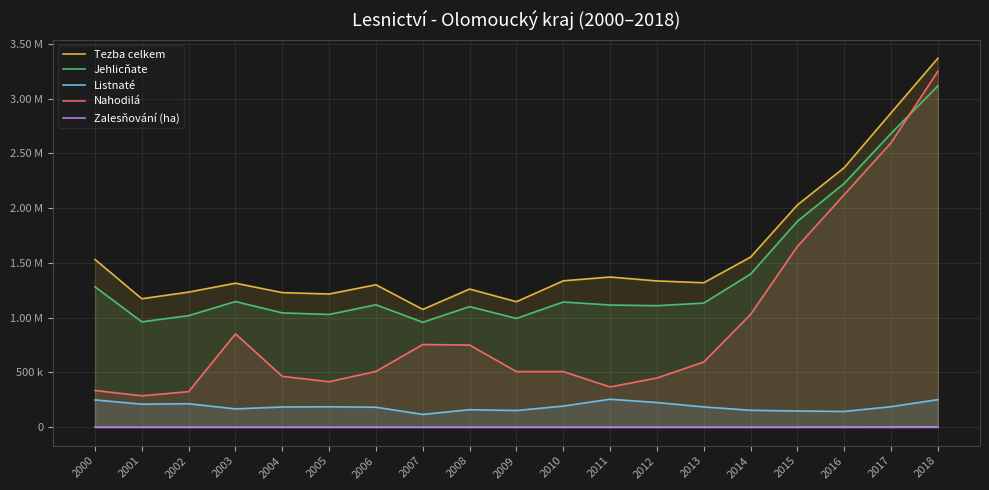

Reading left to right, list all the values displayed in this chart.

Tezba celkem: 2000=1531907	2001=1173394	2002=1234039	2003=1315218	2004=1229189	2005=1216532	2006=1301040	2007=1075858	2008=1261770	2009=1146422	2010=1336867	2011=1371627	2012=1336026	2013=1319320	2014=1553344	2015=2029178	2016=2370123	2017=2870350	2018=3368966
Jehlicňate: 2000=1282626	2001=962448	2002=1019371	2003=1147644	2004=1044154	2005=1029671	2006=1118120	2007=958557	2008=1101385	2009=993757	2010=1143542	2011=1115955	2012=1110070	2013=1133515	2014=1398303	2015=1880516	2016=2225793	2017=2682563	2018=3116798
Listnaté: 2000=249281	2001=210946	2002=214668	2003=167574	2004=185035	2005=186861	2006=182920	2007=117301	2008=160385	2009=152665	2010=193325	2011=255672	2012=225956	2013=185805	2014=155041	2015=148662	2016=144330	2017=187787	2018=252168
Nahodilá: 2000=335852	2001=287150	2002=325057	2003=852743	2004=464939	2005=415563	2006=509842	2007=755405	2008=750648	2009=508051	2010=507991	2011=368109	2012=449403	2013=595397	2014=1029789	2015=1650835	2016=2123349	2017=2596814	2018=3250667
Zalesňování (ha): 2000=1794	2001=1306	2002=1247	2003=1098	2004=1390	2005=1306	2006=1376	2007=1514	2008=1265	2009=1326	2010=1444	2011=1441	2012=1315	2013=1263	2014=1307	2015=1761	2016=2375	2017=3250	2018=3890